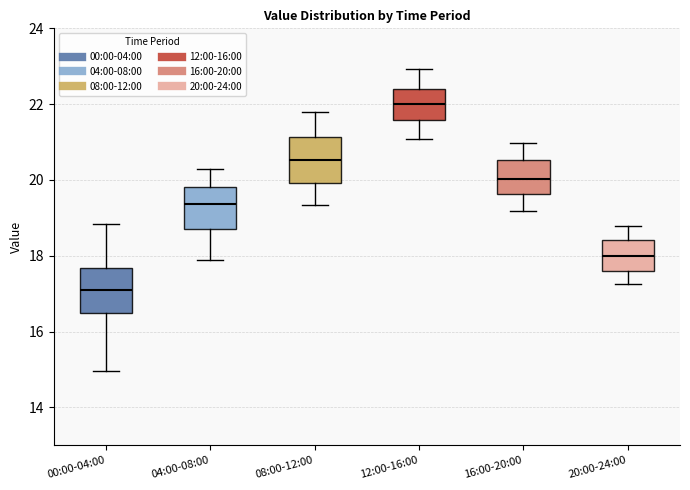

Reading left to right, read every box against the y-axis: the position of its median line, the range the box covers, and the ends of its whiskers. The values are not printed on the chart, so give them approximately, as read against the axis.

00:00-04:00: median 17.2, box 16.4 to 17.6, whiskers 15.0 to 18.8
04:00-08:00: median 19.4, box 18.6 to 19.8, whiskers 18.0 to 20.4
08:00-12:00: median 20.6, box 20.0 to 21.2, whiskers 19.4 to 21.8
12:00-16:00: median 22.0, box 21.6 to 22.4, whiskers 21.0 to 23.0
16:00-20:00: median 20.0, box 19.6 to 20.6, whiskers 19.2 to 21.0
20:00-24:00: median 18.0, box 17.6 to 18.4, whiskers 17.2 to 18.8